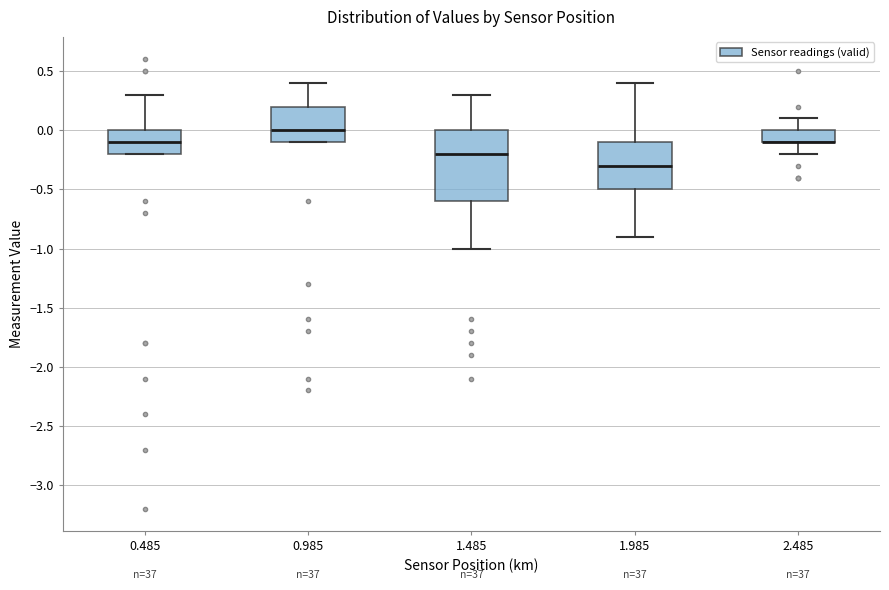

Comparing the boxes themselves (not the whiskers), which one is the tallest?

1.485